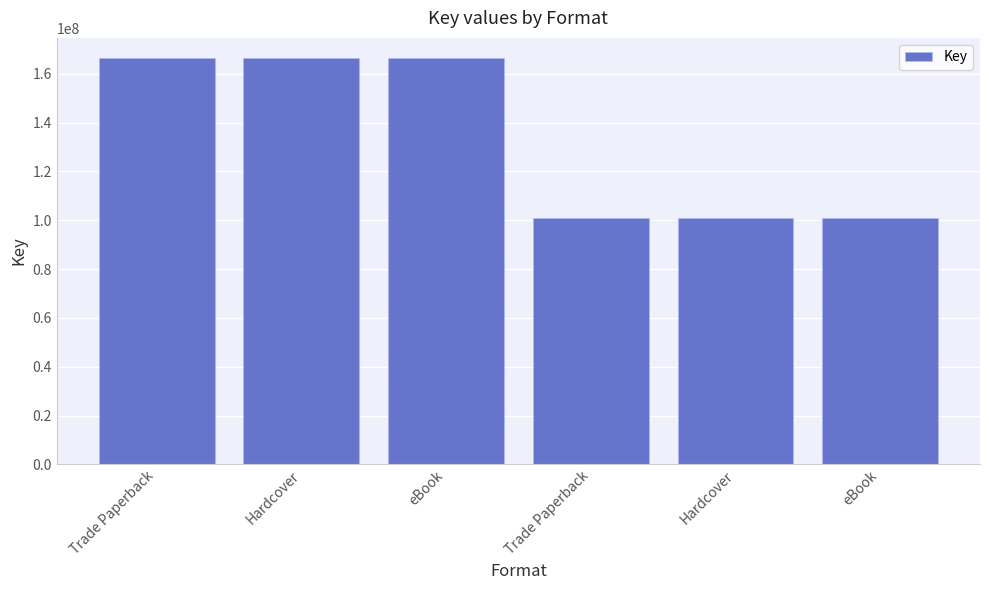

What is the sum of the values at eBook and Hardcover?

202198586